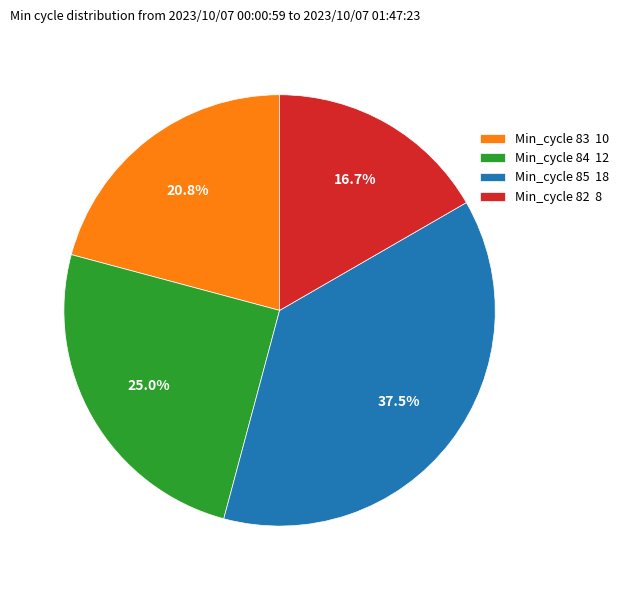

True or false: Min_cycle 84 accounts for 19% of the total.

False